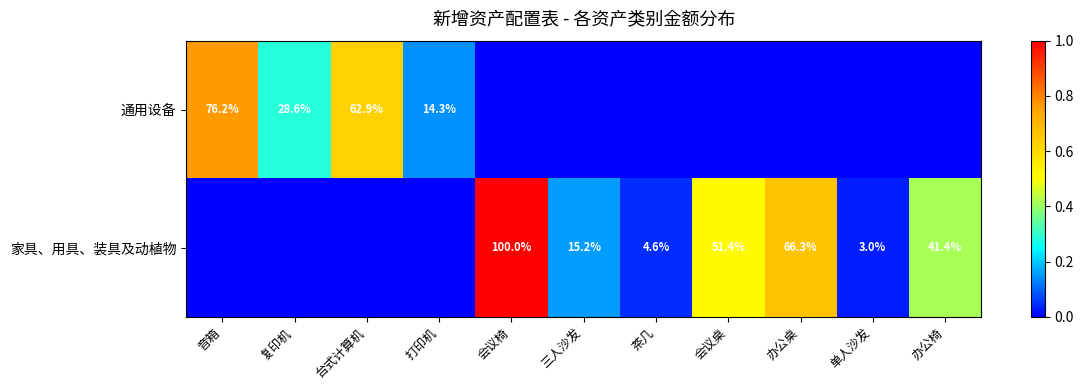

Is it true that 通用设备 equals 14.3 at 打印机?

True